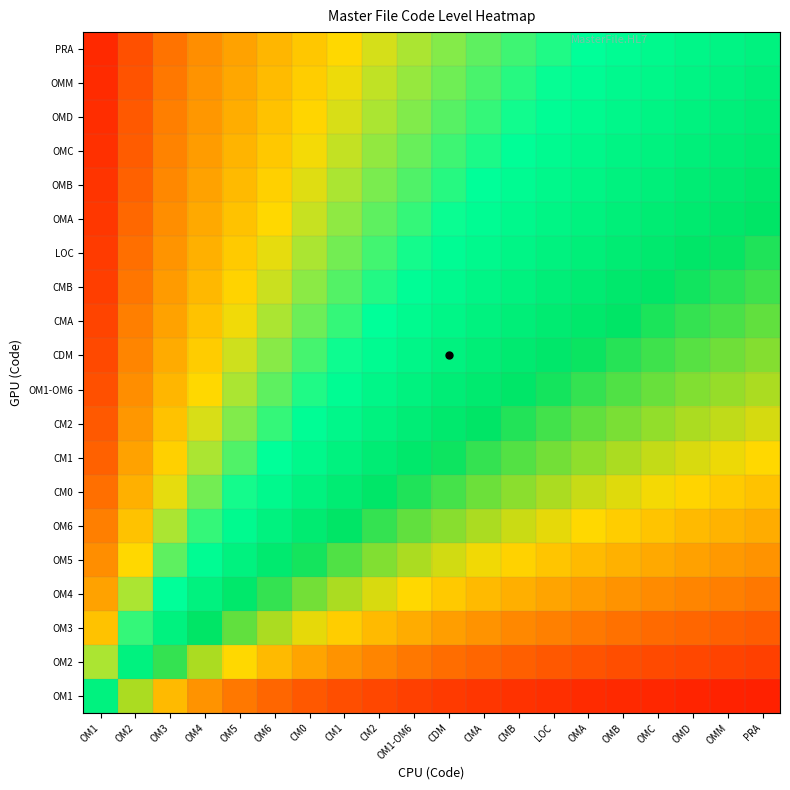

Reading left to right, what are all the values shown in this chart?

PRA: OM1=1.0	OM2=0.9	OM3=0.9	OM4=0.8	OM5=0.8	OM6=0.8	CM0=0.7	CM1=0.7	CM2=0.7	OM1-OM6=0.7	CDM=0.6	CMA=0.6	CMB=0.6	LOC=0.6	OMA=0.6	OMB=0.6	OMC=0.5	OMD=0.5	OMM=0.5	PRA=0.5
OMM: OM1=0.9	OM2=0.9	OM3=0.9	OM4=0.8	OM5=0.8	OM6=0.8	CM0=0.7	CM1=0.7	CM2=0.7	OM1-OM6=0.7	CDM=0.6	CMA=0.6	CMB=0.6	LOC=0.6	OMA=0.6	OMB=0.5	OMC=0.5	OMD=0.5	OMM=0.5	PRA=0.5
OMD: OM1=0.9	OM2=0.9	OM3=0.9	OM4=0.8	OM5=0.8	OM6=0.7	CM0=0.7	CM1=0.7	CM2=0.7	OM1-OM6=0.6	CDM=0.6	CMA=0.6	CMB=0.6	LOC=0.6	OMA=0.5	OMB=0.5	OMC=0.5	OMD=0.5	OMM=0.5	PRA=0.5
OMC: OM1=0.9	OM2=0.9	OM3=0.8	OM4=0.8	OM5=0.8	OM6=0.7	CM0=0.7	CM1=0.7	CM2=0.7	OM1-OM6=0.6	CDM=0.6	CMA=0.6	CMB=0.6	LOC=0.5	OMA=0.5	OMB=0.5	OMC=0.5	OMD=0.5	OMM=0.5	PRA=0.5
OMB: OM1=0.9	OM2=0.9	OM3=0.8	OM4=0.8	OM5=0.8	OM6=0.7	CM0=0.7	CM1=0.7	CM2=0.6	OM1-OM6=0.6	CDM=0.6	CMA=0.6	CMB=0.6	LOC=0.5	OMA=0.5	OMB=0.5	OMC=0.5	OMD=0.5	OMM=0.5	PRA=0.4
OMA: OM1=0.9	OM2=0.9	OM3=0.8	OM4=0.8	OM5=0.7	OM6=0.7	CM0=0.7	CM1=0.7	CM2=0.6	OM1-OM6=0.6	CDM=0.6	CMA=0.6	CMB=0.5	LOC=0.5	OMA=0.5	OMB=0.5	OMC=0.5	OMD=0.5	OMM=0.4	PRA=0.4
LOC: OM1=0.9	OM2=0.9	OM3=0.8	OM4=0.8	OM5=0.7	OM6=0.7	CM0=0.7	CM1=0.6	CM2=0.6	OM1-OM6=0.6	CDM=0.6	CMA=0.5	CMB=0.5	LOC=0.5	OMA=0.5	OMB=0.5	OMC=0.5	OMD=0.4	OMM=0.4	PRA=0.4
CMB: OM1=0.9	OM2=0.9	OM3=0.8	OM4=0.8	OM5=0.7	OM6=0.7	CM0=0.6	CM1=0.6	CM2=0.6	OM1-OM6=0.6	CDM=0.5	CMA=0.5	CMB=0.5	LOC=0.5	OMA=0.5	OMB=0.4	OMC=0.4	OMD=0.4	OMM=0.4	PRA=0.4
CMA: OM1=0.9	OM2=0.9	OM3=0.8	OM4=0.7	OM5=0.7	OM6=0.7	CM0=0.6	CM1=0.6	CM2=0.6	OM1-OM6=0.5	CDM=0.5	CMA=0.5	CMB=0.5	LOC=0.5	OMA=0.4	OMB=0.4	OMC=0.4	OMD=0.4	OMM=0.4	PRA=0.4
CDM: OM1=0.9	OM2=0.8	OM3=0.8	OM4=0.7	OM5=0.7	OM6=0.6	CM0=0.6	CM1=0.6	CM2=0.5	OM1-OM6=0.5	CDM=0.5	CMA=0.5	CMB=0.5	LOC=0.4	OMA=0.4	OMB=0.4	OMC=0.4	OMD=0.4	OMM=0.4	PRA=0.4
OM1-OM6: OM1=0.9	OM2=0.8	OM3=0.8	OM4=0.7	OM5=0.7	OM6=0.6	CM0=0.6	CM1=0.6	CM2=0.5	OM1-OM6=0.5	CDM=0.5	CMA=0.5	CMB=0.4	LOC=0.4	OMA=0.4	OMB=0.4	OMC=0.4	OMD=0.4	OMM=0.3	PRA=0.3
CM2: OM1=0.9	OM2=0.8	OM3=0.7	OM4=0.7	OM5=0.6	OM6=0.6	CM0=0.6	CM1=0.5	CM2=0.5	OM1-OM6=0.5	CDM=0.4	CMA=0.4	CMB=0.4	LOC=0.4	OMA=0.4	OMB=0.4	OMC=0.3	OMD=0.3	OMM=0.3	PRA=0.3
CM1: OM1=0.9	OM2=0.8	OM3=0.7	OM4=0.7	OM5=0.6	OM6=0.6	CM0=0.5	CM1=0.5	CM2=0.5	OM1-OM6=0.4	CDM=0.4	CMA=0.4	CMB=0.4	LOC=0.4	OMA=0.3	OMB=0.3	OMC=0.3	OMD=0.3	OMM=0.3	PRA=0.3
CM0: OM1=0.9	OM2=0.8	OM3=0.7	OM4=0.6	OM5=0.6	OM6=0.5	CM0=0.5	CM1=0.5	CM2=0.4	OM1-OM6=0.4	CDM=0.4	CMA=0.4	CMB=0.3	LOC=0.3	OMA=0.3	OMB=0.3	OMC=0.3	OMD=0.3	OMM=0.3	PRA=0.3
OM6: OM1=0.9	OM2=0.7	OM3=0.7	OM4=0.6	OM5=0.5	OM6=0.5	CM0=0.5	CM1=0.4	CM2=0.4	OM1-OM6=0.4	CDM=0.4	CMA=0.3	CMB=0.3	LOC=0.3	OMA=0.3	OMB=0.3	OMC=0.3	OMD=0.2	OMM=0.2	PRA=0.2
OM5: OM1=0.8	OM2=0.7	OM3=0.6	OM4=0.6	OM5=0.5	OM6=0.5	CM0=0.4	CM1=0.4	CM2=0.4	OM1-OM6=0.3	CDM=0.3	CMA=0.3	CMB=0.3	LOC=0.3	OMA=0.2	OMB=0.2	OMC=0.2	OMD=0.2	OMM=0.2	PRA=0.2
OM4: OM1=0.8	OM2=0.7	OM3=0.6	OM4=0.5	OM5=0.4	OM6=0.4	CM0=0.4	CM1=0.3	CM2=0.3	OM1-OM6=0.3	CDM=0.3	CMA=0.2	CMB=0.2	LOC=0.2	OMA=0.2	OMB=0.2	OMC=0.2	OMD=0.2	OMM=0.2	PRA=0.2
OM3: OM1=0.7	OM2=0.6	OM3=0.5	OM4=0.4	OM5=0.4	OM6=0.3	CM0=0.3	CM1=0.3	CM2=0.2	OM1-OM6=0.2	CDM=0.2	CMA=0.2	CMB=0.2	LOC=0.2	OMA=0.2	OMB=0.2	OMC=0.1	OMD=0.1	OMM=0.1	PRA=0.1
OM2: OM1=0.7	OM2=0.5	OM3=0.4	OM4=0.3	OM5=0.3	OM6=0.2	CM0=0.2	CM1=0.2	CM2=0.2	OM1-OM6=0.2	CDM=0.2	CMA=0.1	CMB=0.1	LOC=0.1	OMA=0.1	OMB=0.1	OMC=0.1	OMD=0.1	OMM=0.1	PRA=0.1
OM1: OM1=0.5	OM2=0.3	OM3=0.2	OM4=0.2	OM5=0.2	OM6=0.1	CM0=0.1	CM1=0.1	CM2=0.1	OM1-OM6=0.1	CDM=0.1	CMA=0.1	CMB=0.1	LOC=0.1	OMA=0.1	OMB=0.1	OMC=0.1	OMD=0.1	OMM=0.0	PRA=0.0